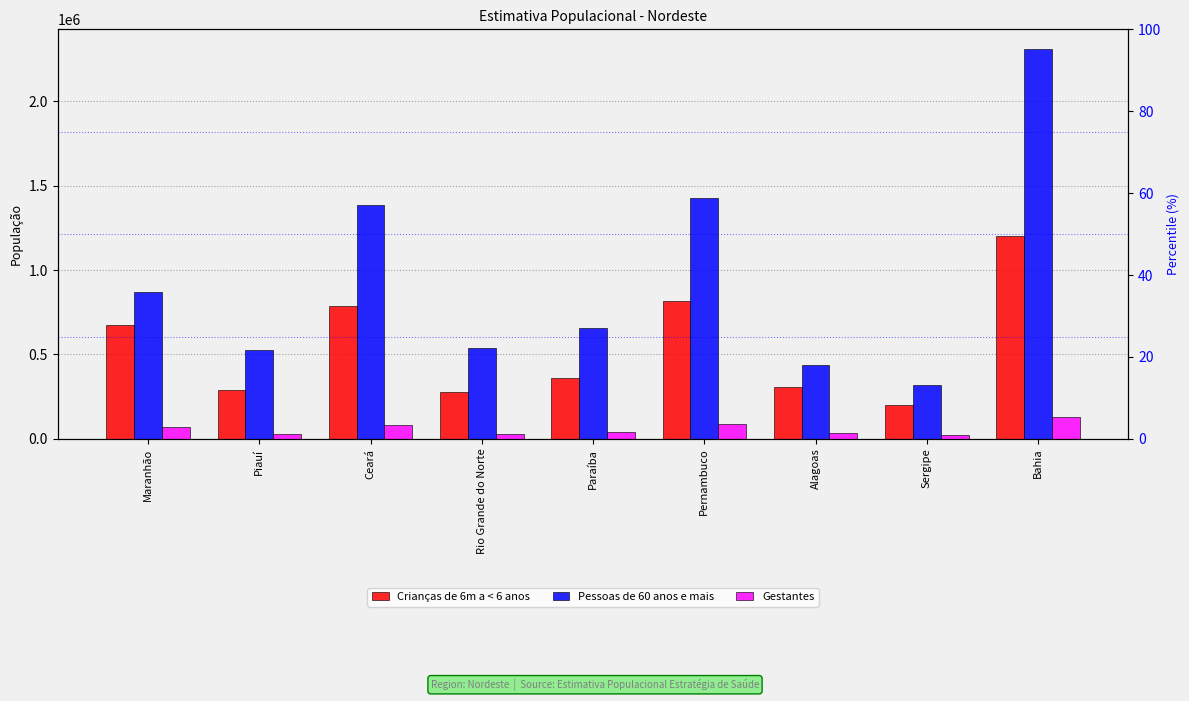

How many values in the Pessoas de 60 anos e mais series exceed 654939?

4